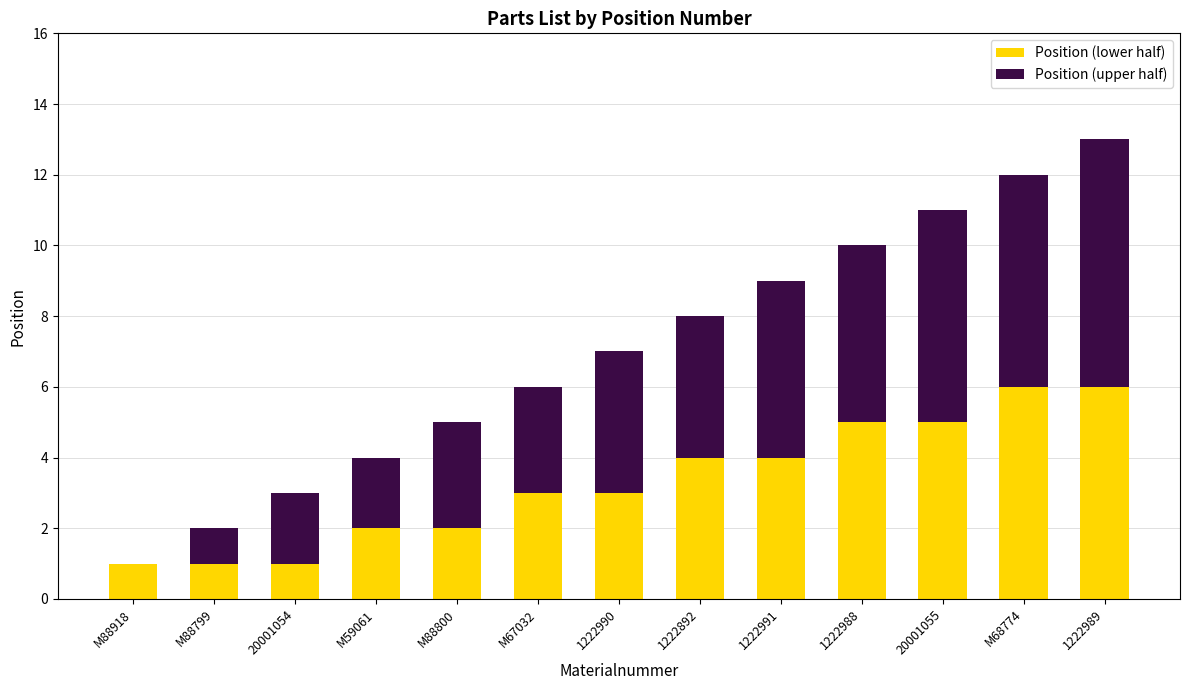

At which category is the sum across all series the highest?

1222989